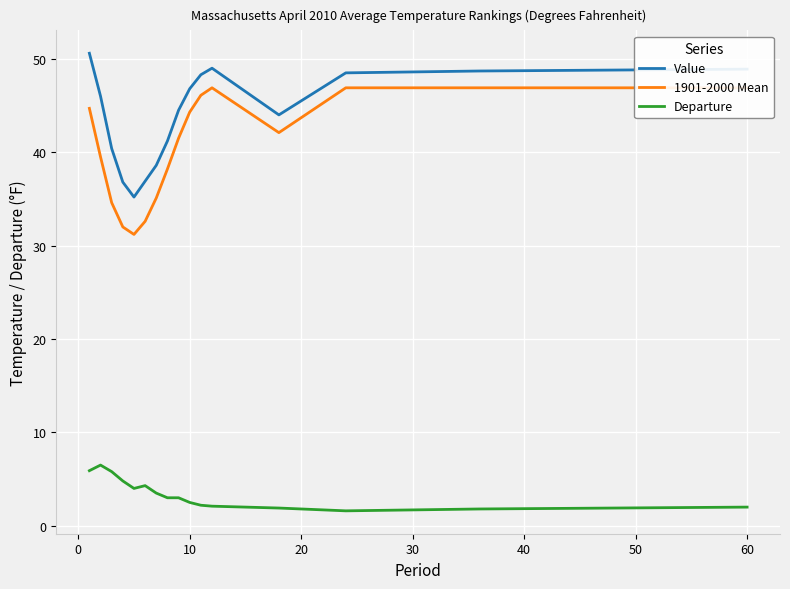

True or false: Value and Departure cross at least once.

False